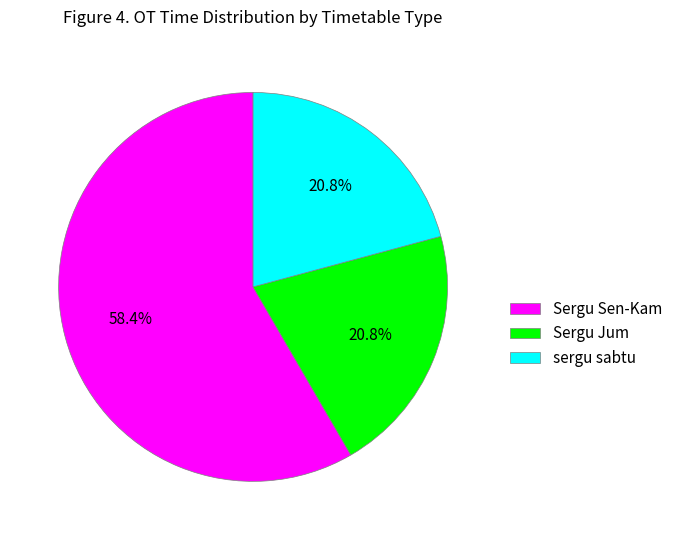

Approximately how many times larger is the value at Sergu Jum compared to sergu sabtu?

1.0